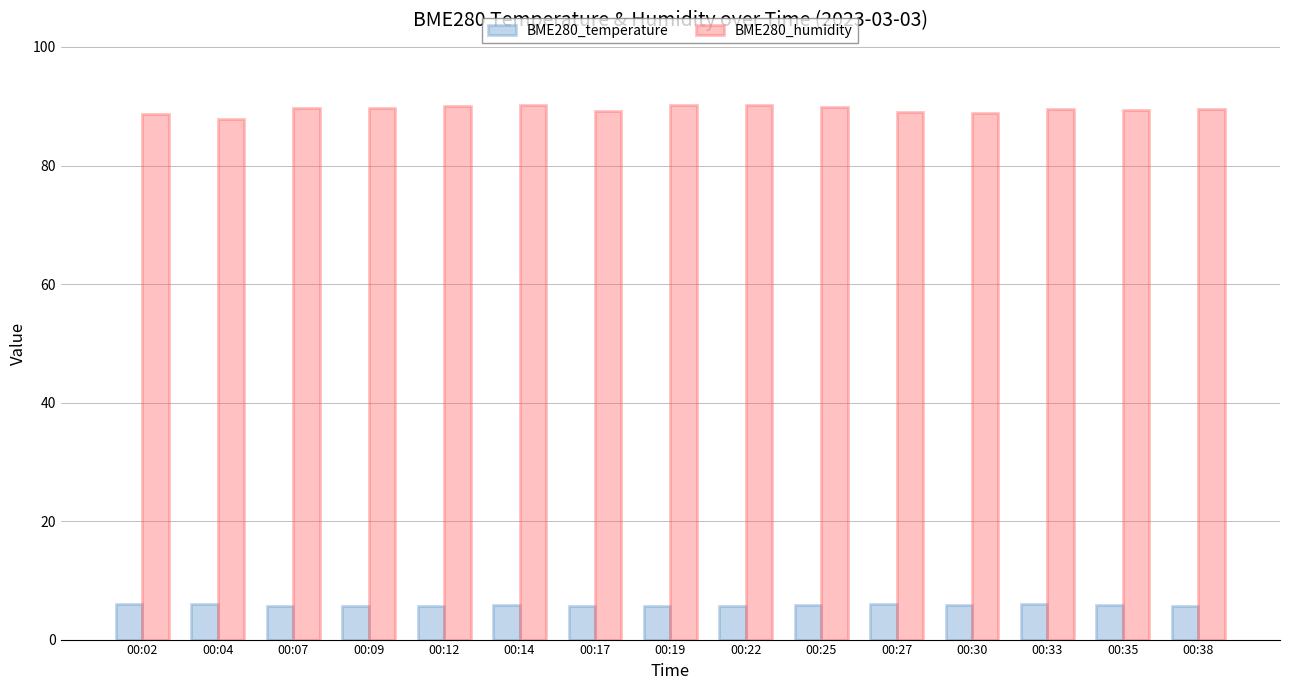

True or false: BME280_humidity has a value of 140.4 at 00:19.

False